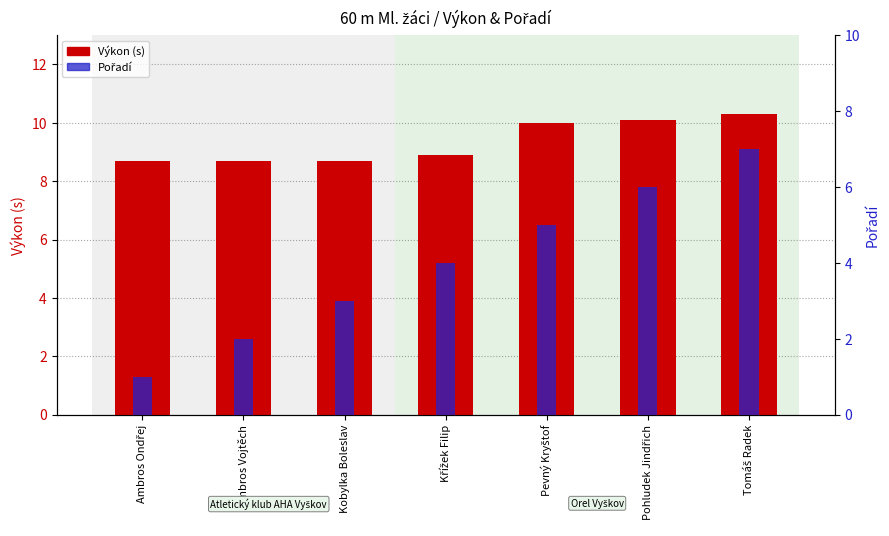

How many data points in Pořadí are less than 4?

3